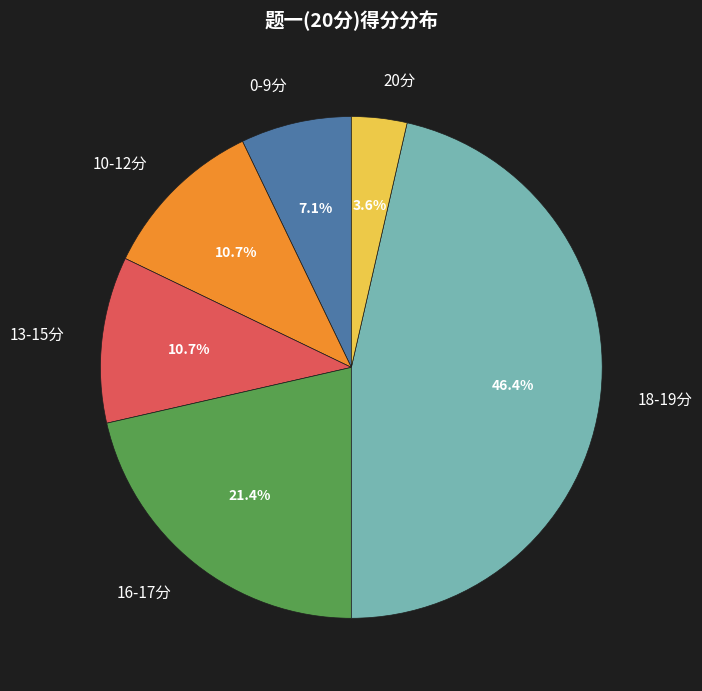

Which category has the biggest portion of the pie?

18-19分